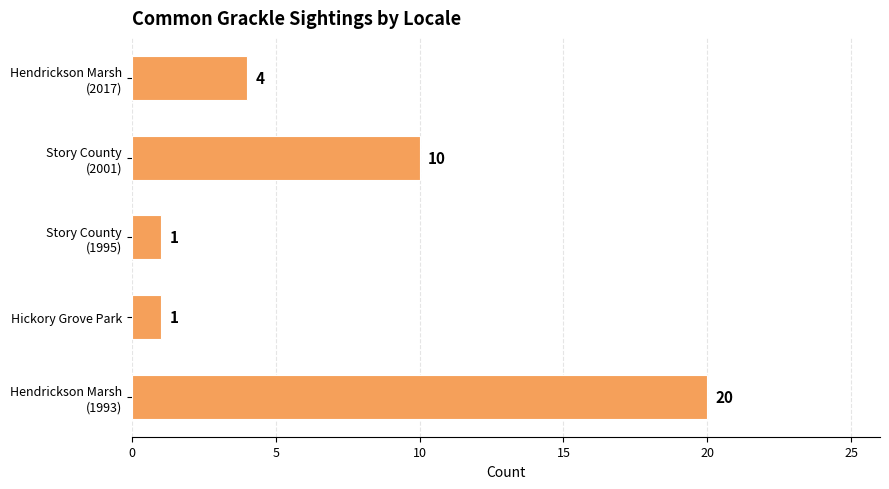

What is the sum of all values?

36